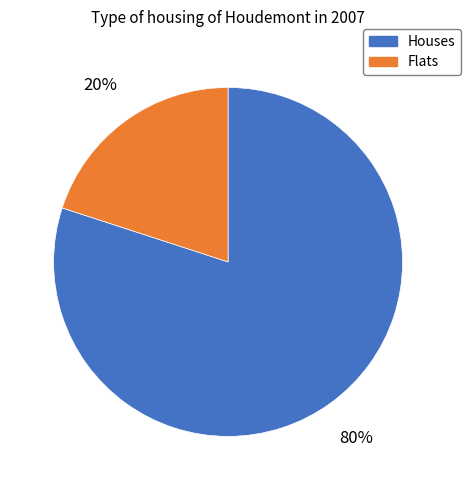

To the nearest percent, what portion does Houses represent?

80%